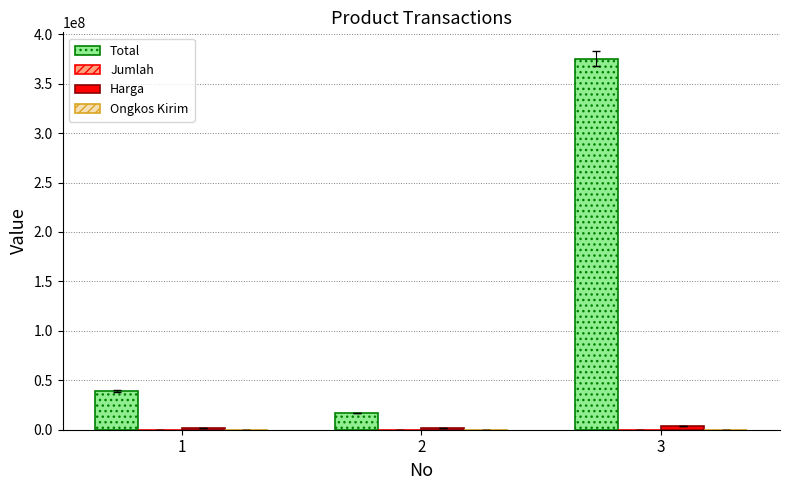

Which series has the largest total across all categories?

Total